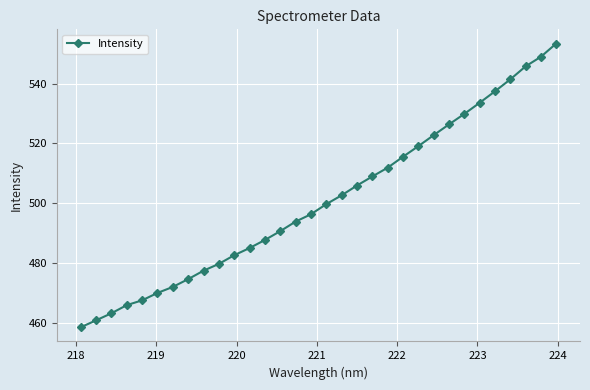

Reading left to right, transcribe all the data shown in this chart.

458.6	460.9	463.2	466.0	467.6	470.0	472.0	474.6	477.5	479.7	482.6	485.0	487.7	490.7	493.9	496.3	499.7	502.7	505.9	508.9	511.9	515.5	519.1	522.7	526.3	529.8	533.6	537.4	541.4	545.7	549.0	553.4